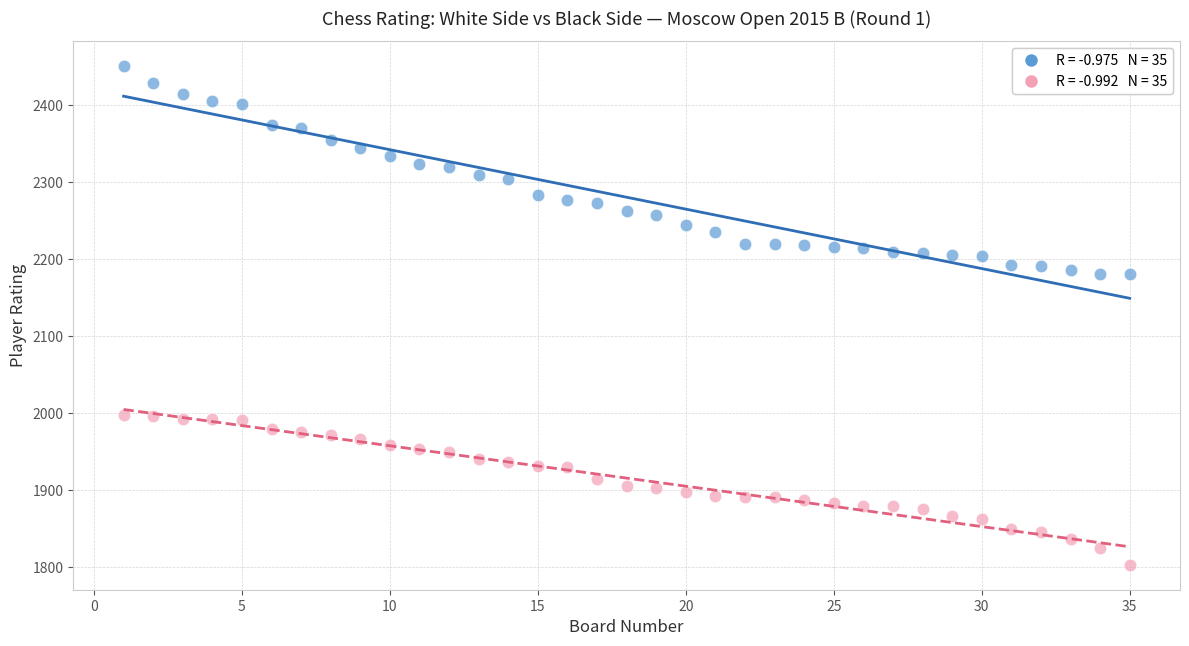

Across all data points, what is the range of Y values (max minus min)?

648